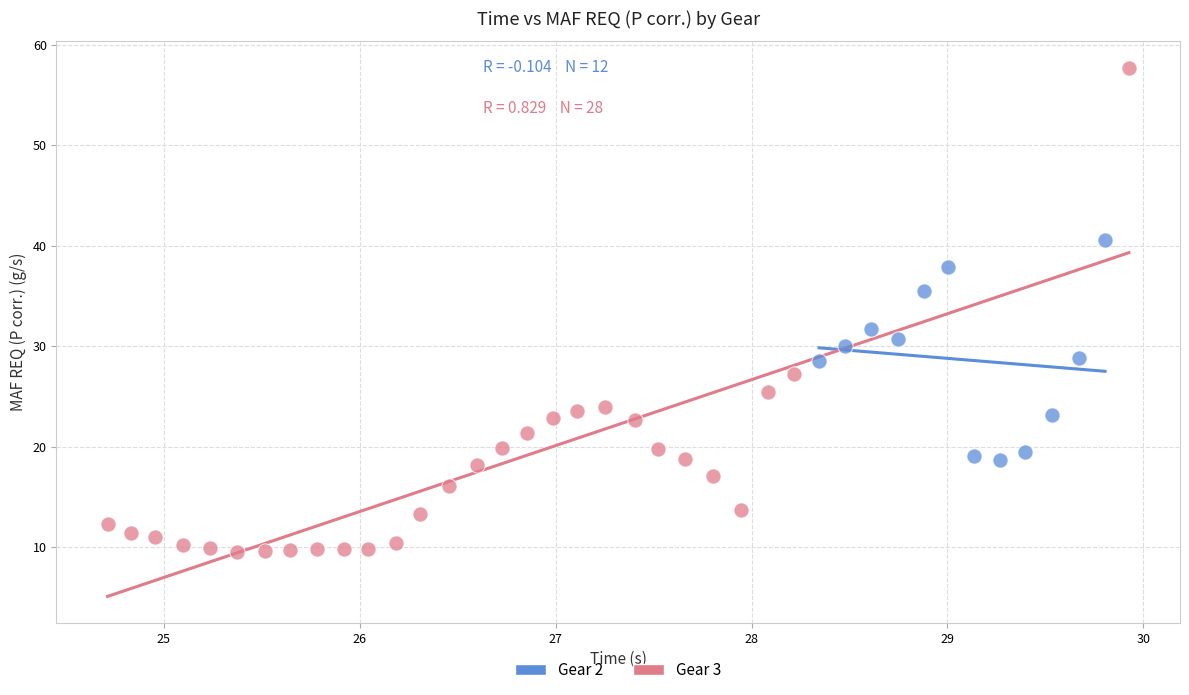

Which series reaches the maximum Y coordinate?

Gear 3